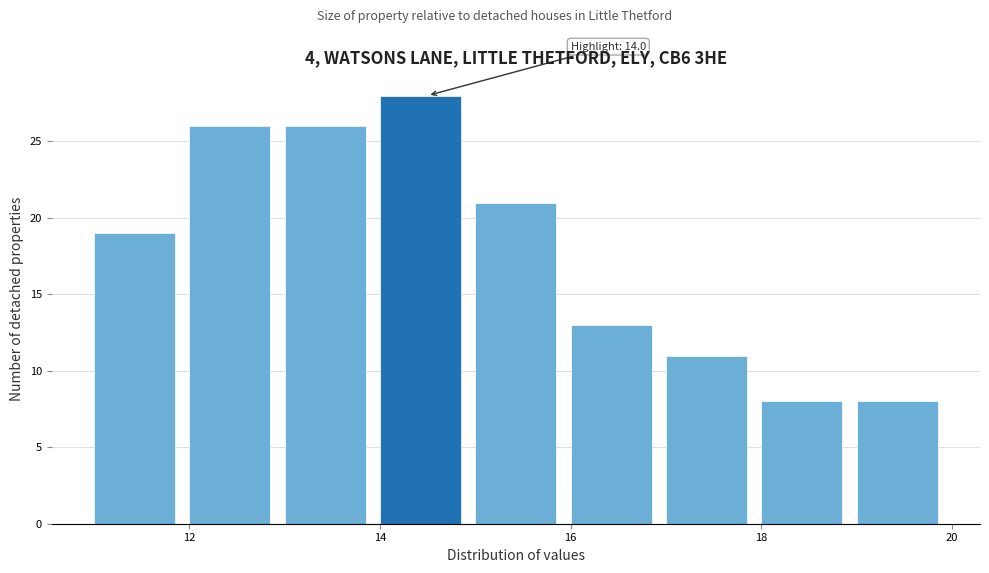

Over which range of the x-axis is the bar tallest?

14 to 15